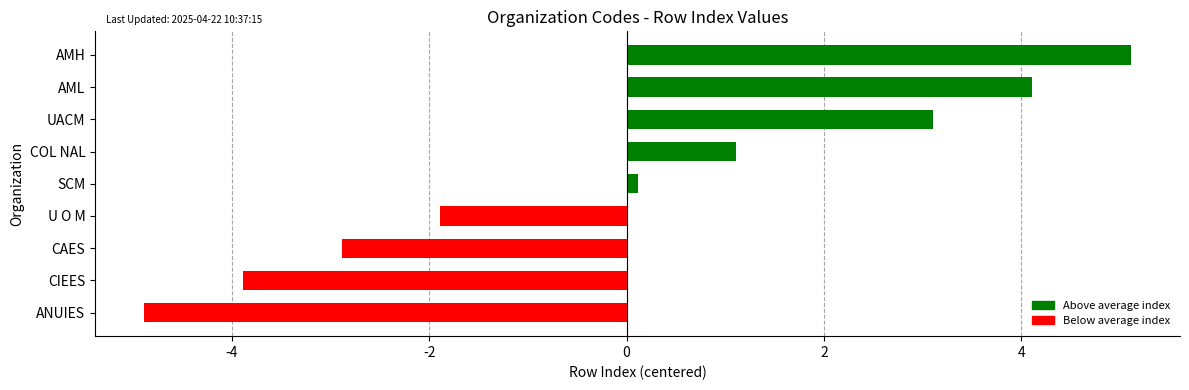

Read the value at CIEES.

-3.9